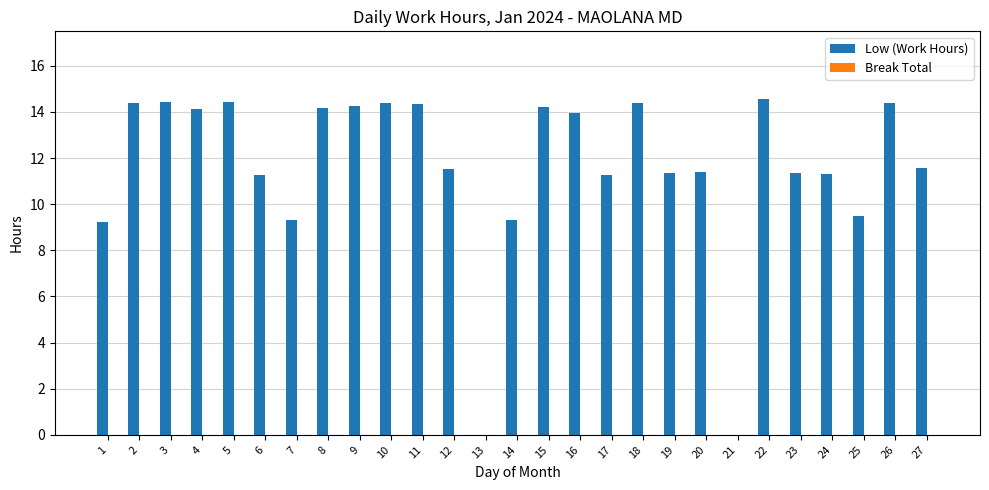

What is the maximum value shown in the chart?

14.6